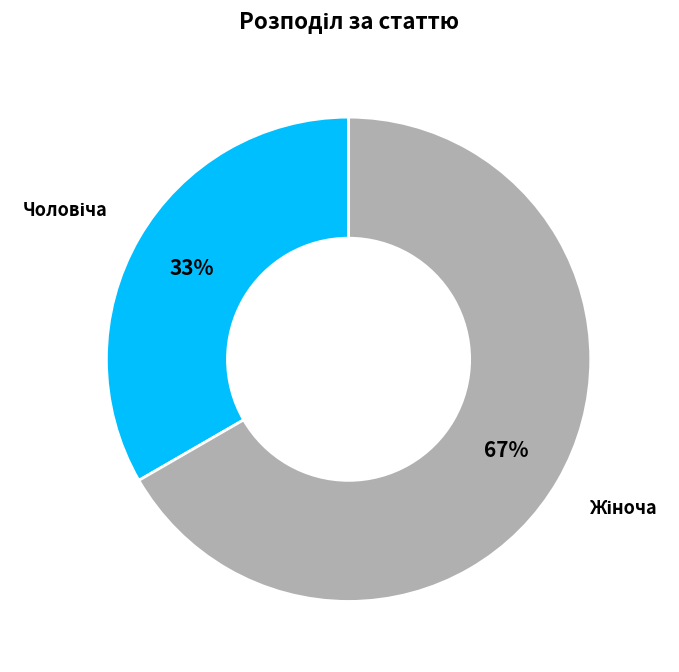

Is there any slice that represents more than half of the pie?

Yes